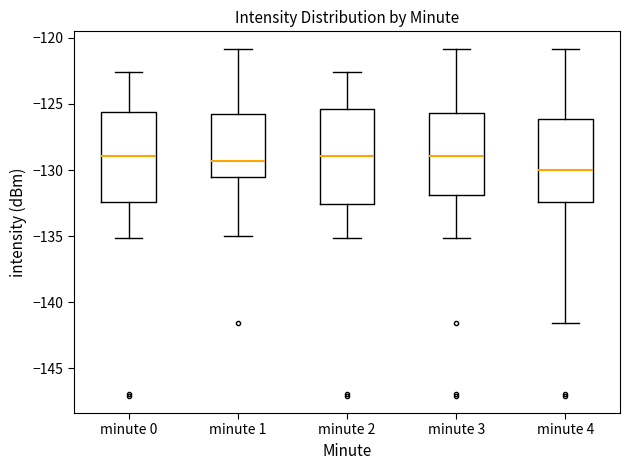

Which box's median line is the lowest?

minute 4